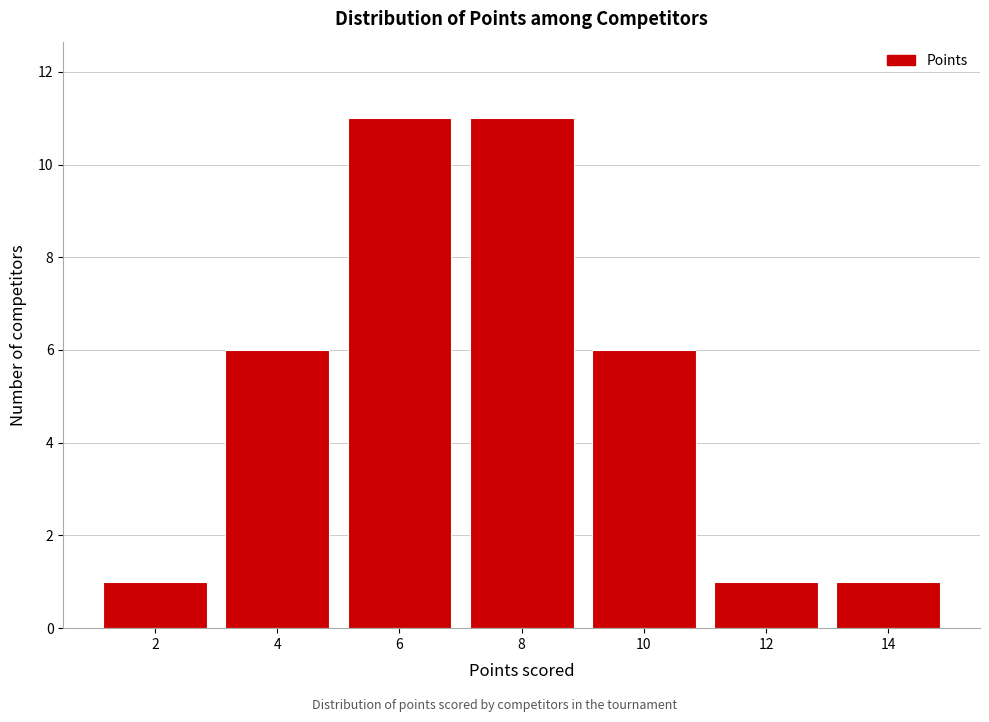

Reading left to right, what are all the values shown in this chart?

1	6	11	11	6	1	1